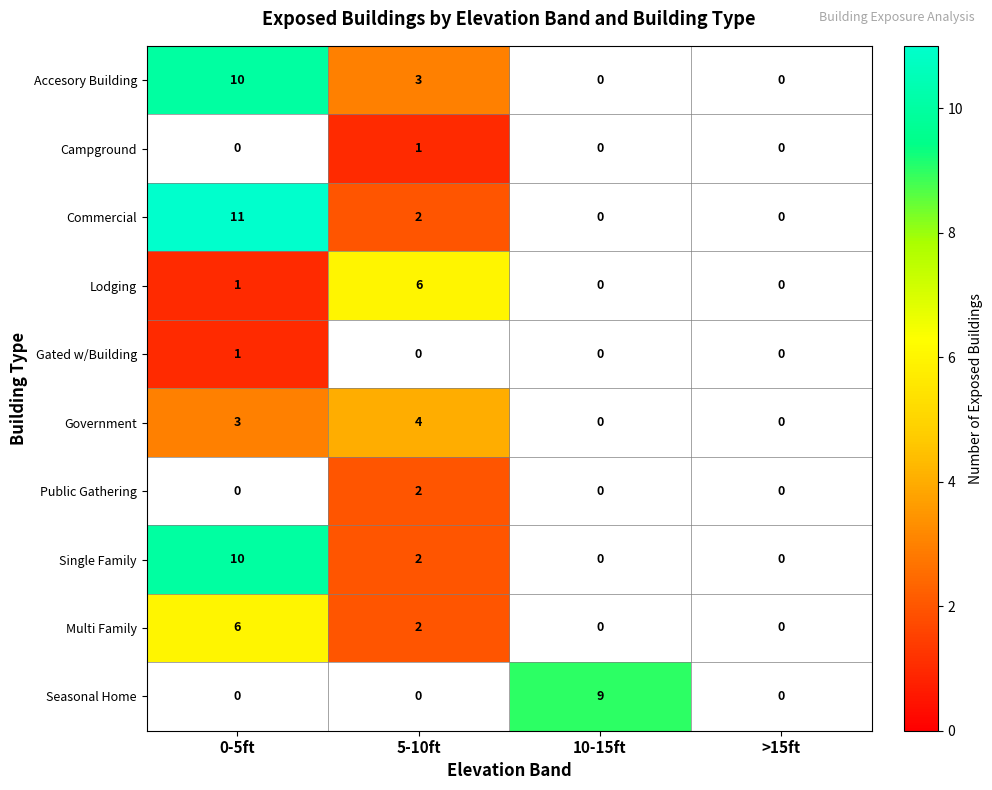

The value of Gated w/Building at 0-5ft is 0. True or false?

False